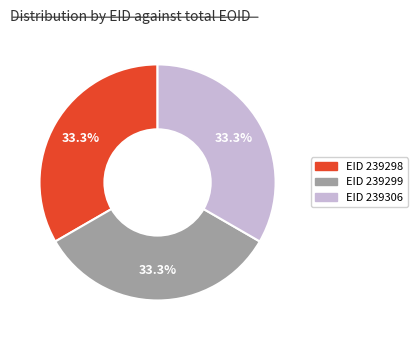

Is there a majority slice in this chart?

No